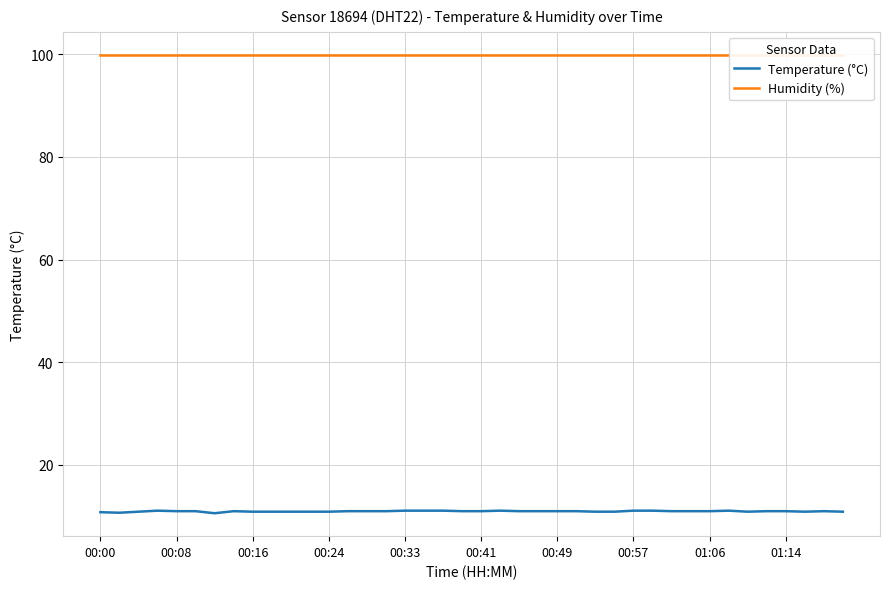

Count the number of categories in the chart.

40